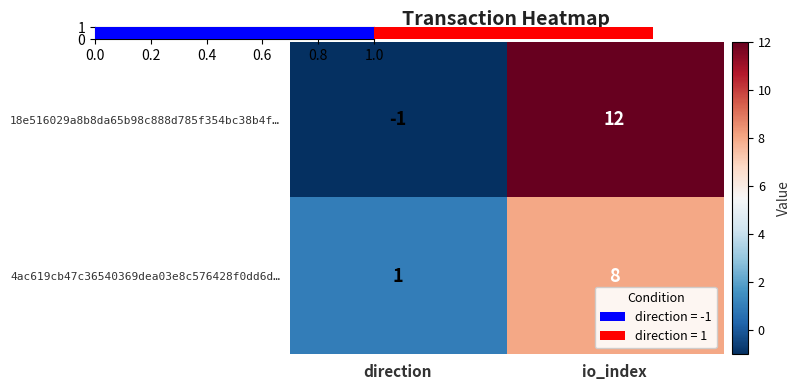

How many data points in 4ac619cb47c36540369dea03e8c576428f0dd6d… are less than 8?

1